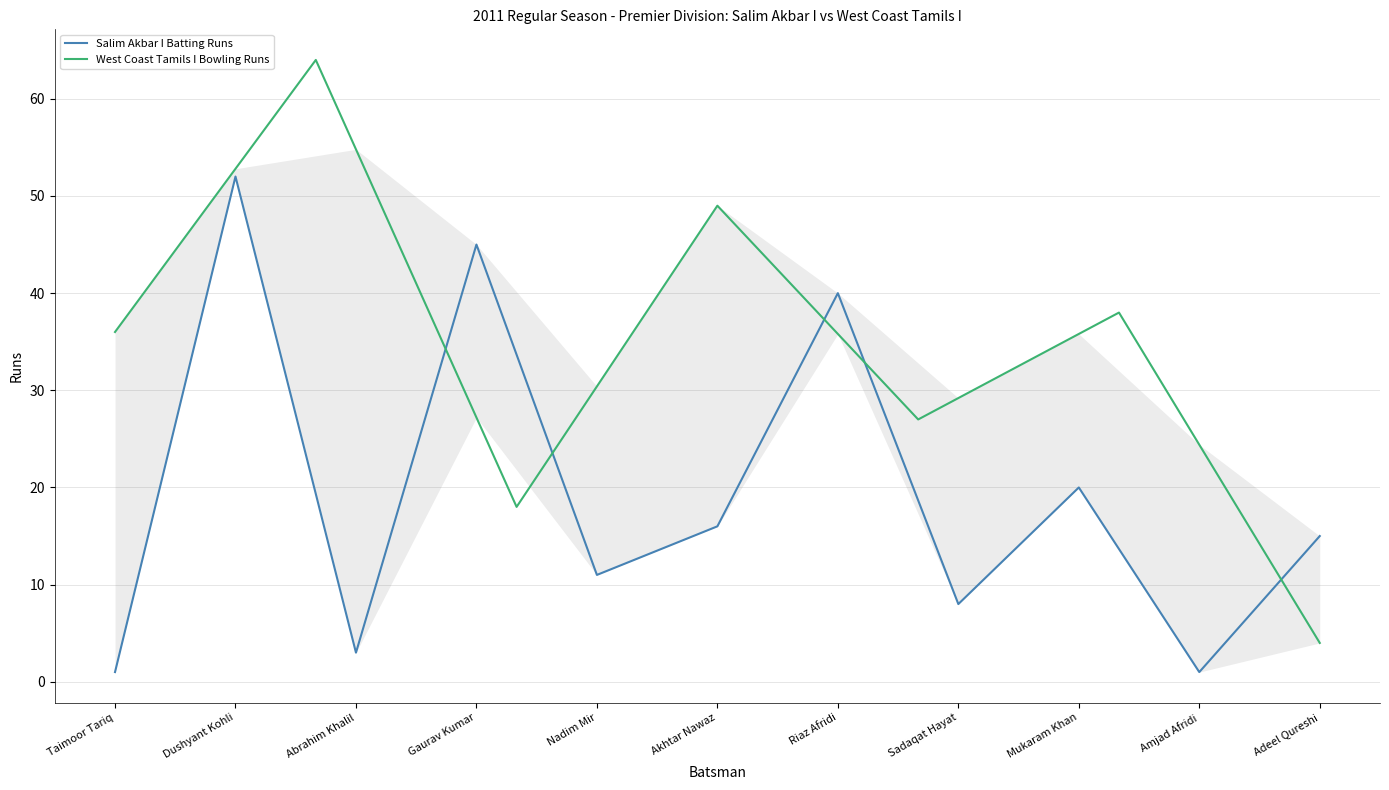

What is the average value?

19